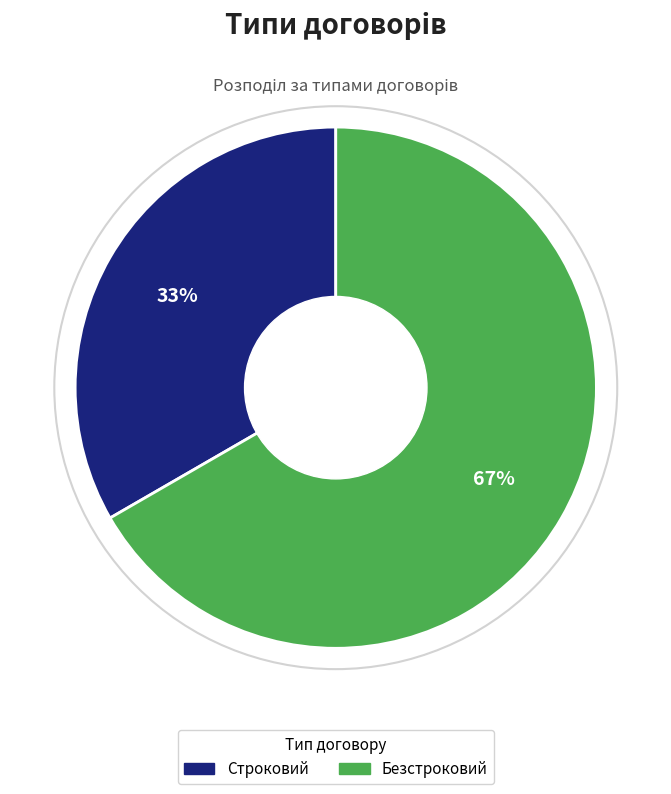

Which category accounts for the majority?

Безстроковий